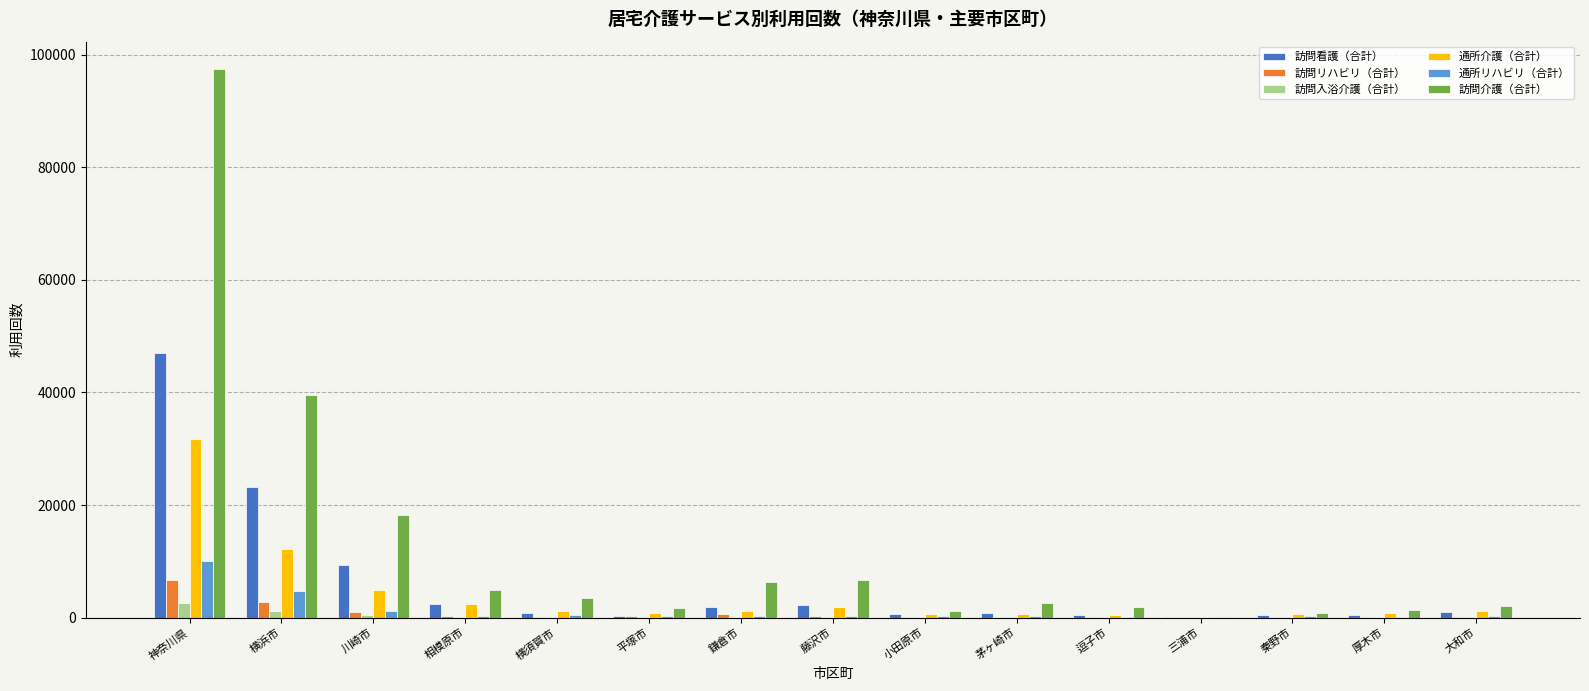

What is the maximum value shown in the chart?

97428